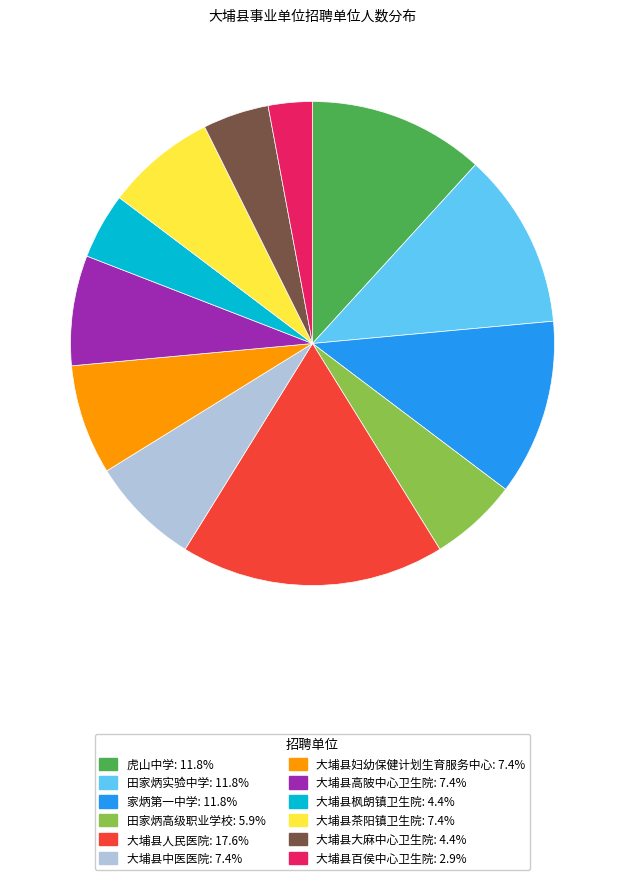

Is there a majority slice in this chart?

No